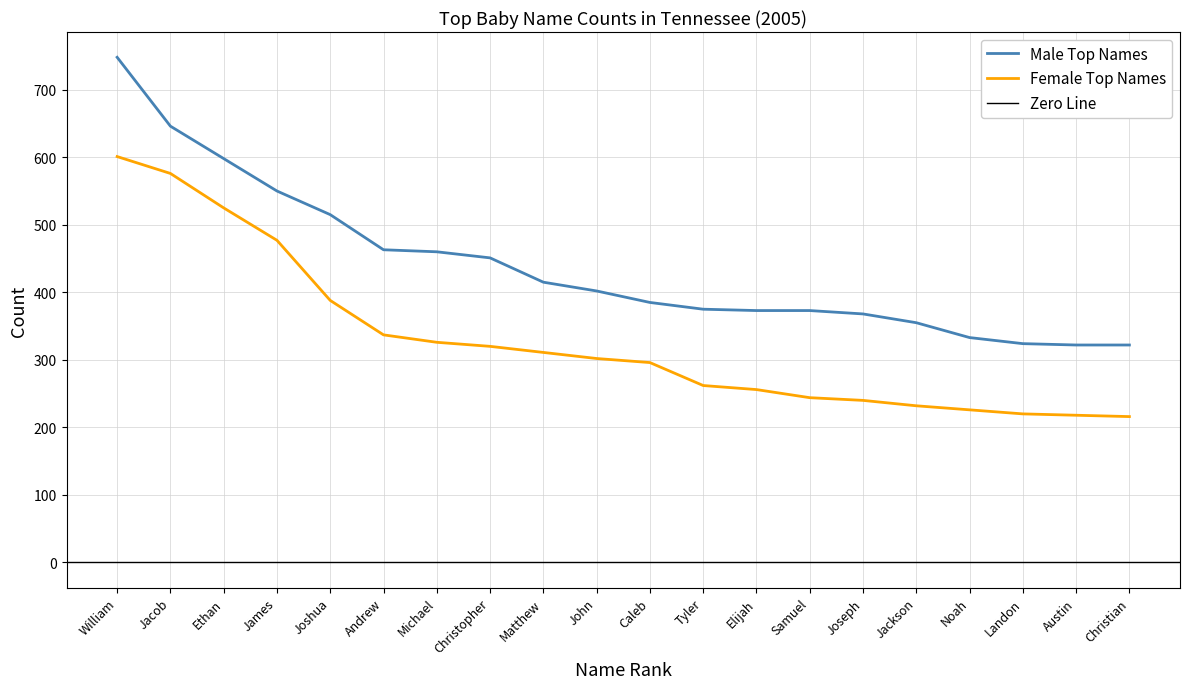

At which label is Female Top Names closest to 408?

Joshua